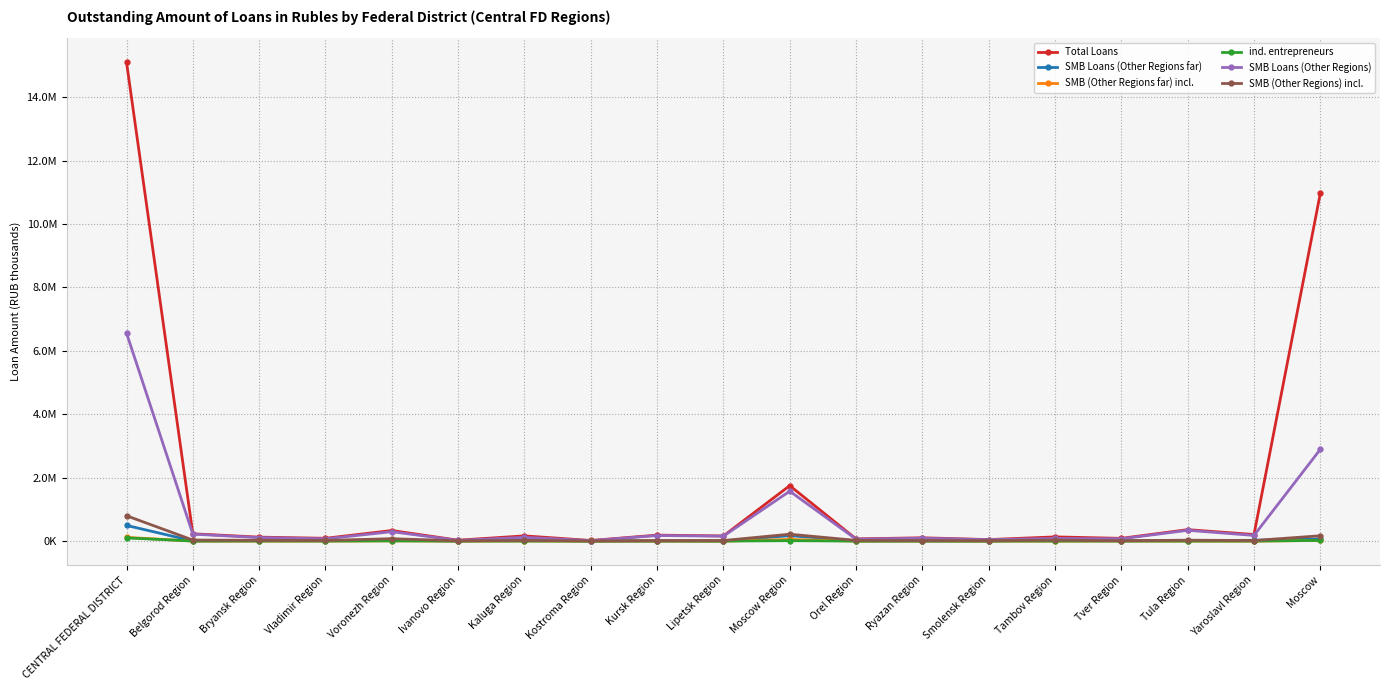

Rank the series at Bryansk Region from lowest to highest value.

SMB (Other Regions far) incl., ind. entrepreneurs, SMB Loans (Other Regions far), SMB (Other Regions) incl., SMB Loans (Other Regions), Total Loans